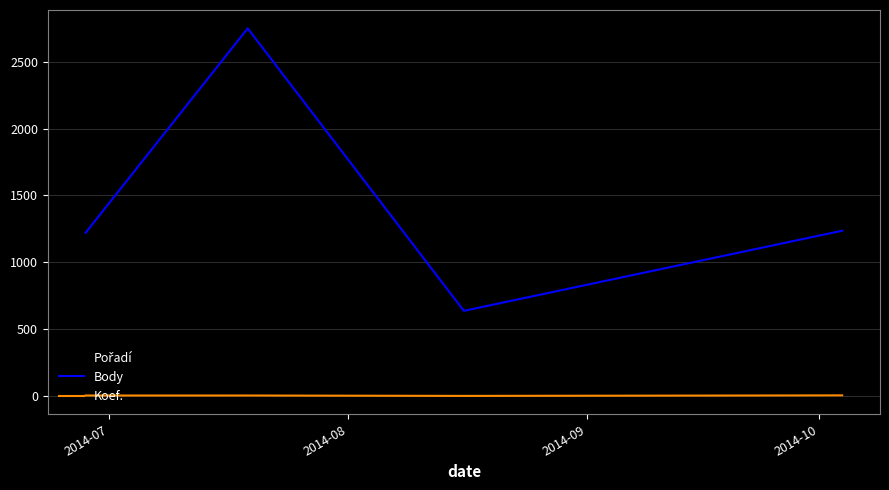

Which series has the largest range (max minus min)?

Body